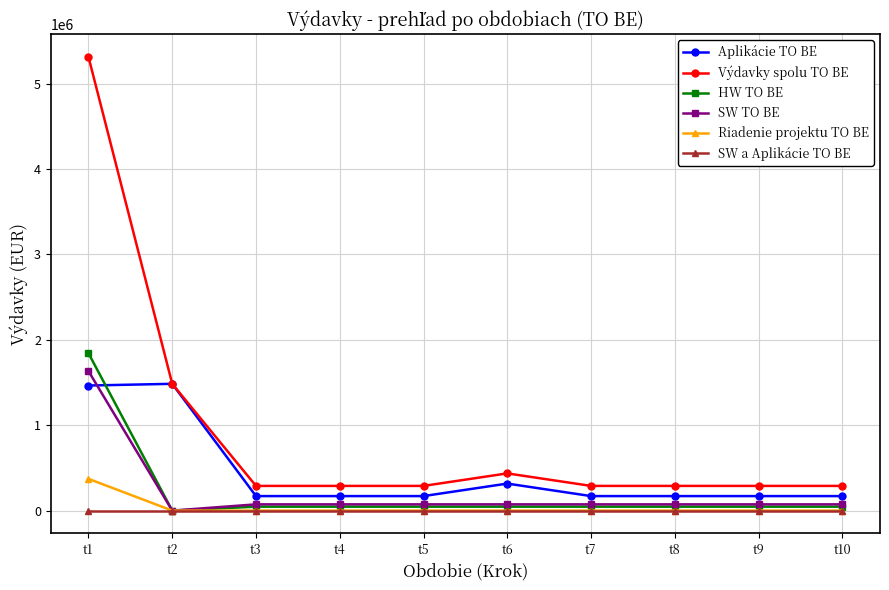

True or false: SW a Aplikácie TO BE and Aplikácie TO BE intersect in this chart.

False